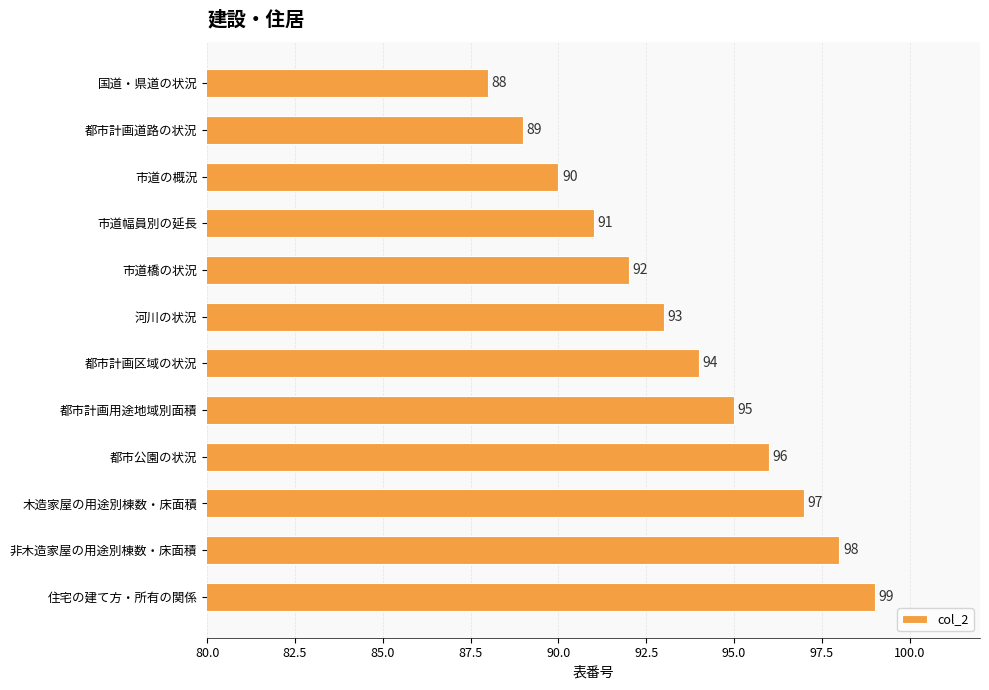

How many bars are there in total?

12